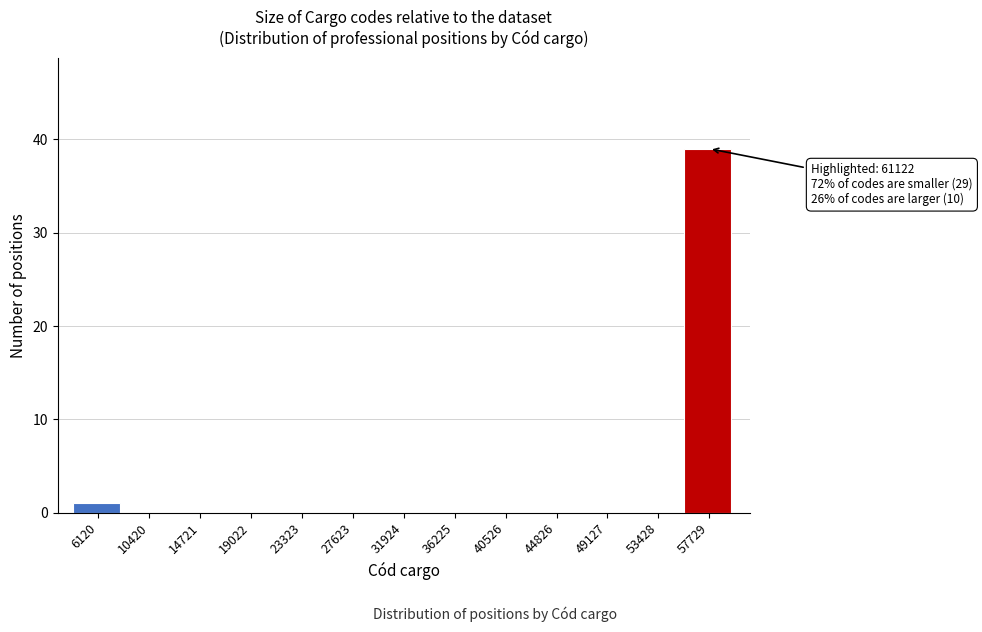

Reading left to right, transcribe all the data shown in this chart.

6120=1	10420=0	14721=0	19022=0	23323=0	27623=0	31924=0	36225=0	40526=0	44826=0	49127=0	53428=0	57729=39